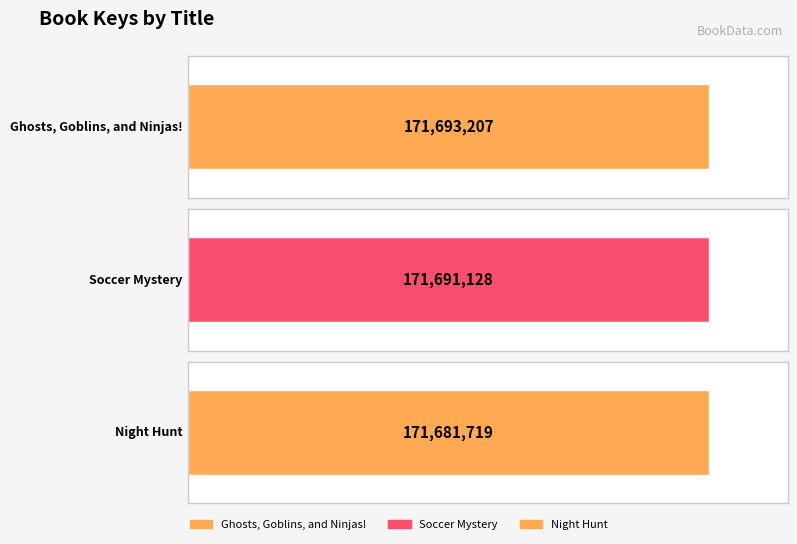

Approximately how many times larger is the value at Soccer Mystery compared to Night Hunt?

1.0